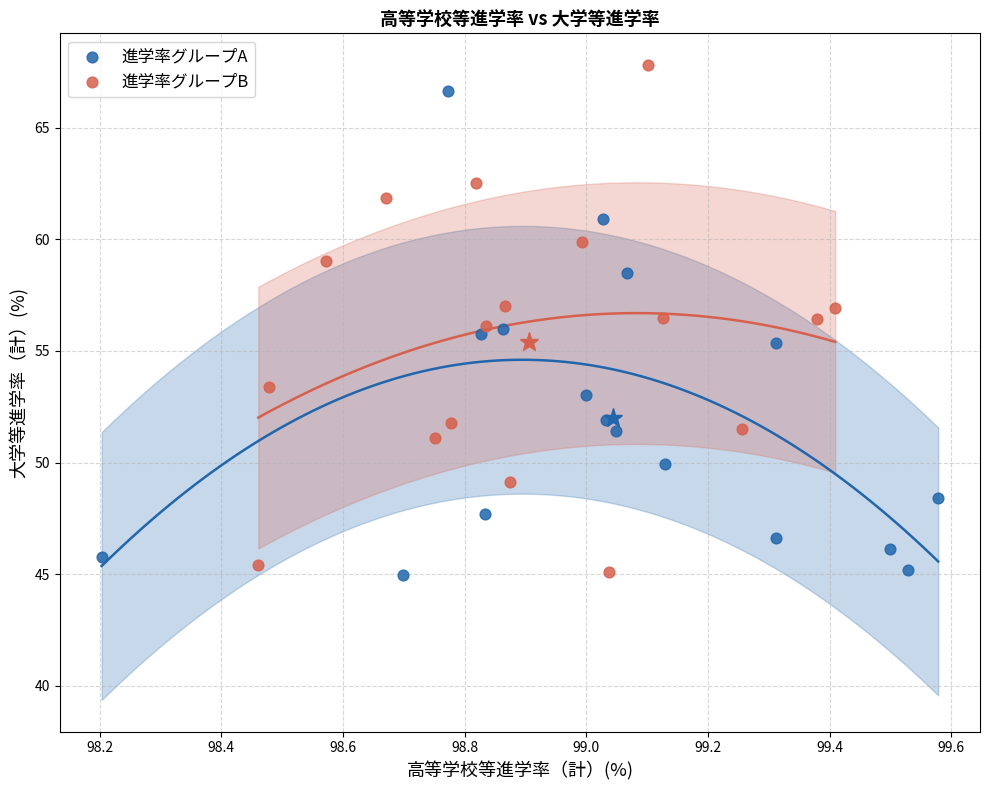

Which series has the largest Y range (max minus min)?

進学率グループB